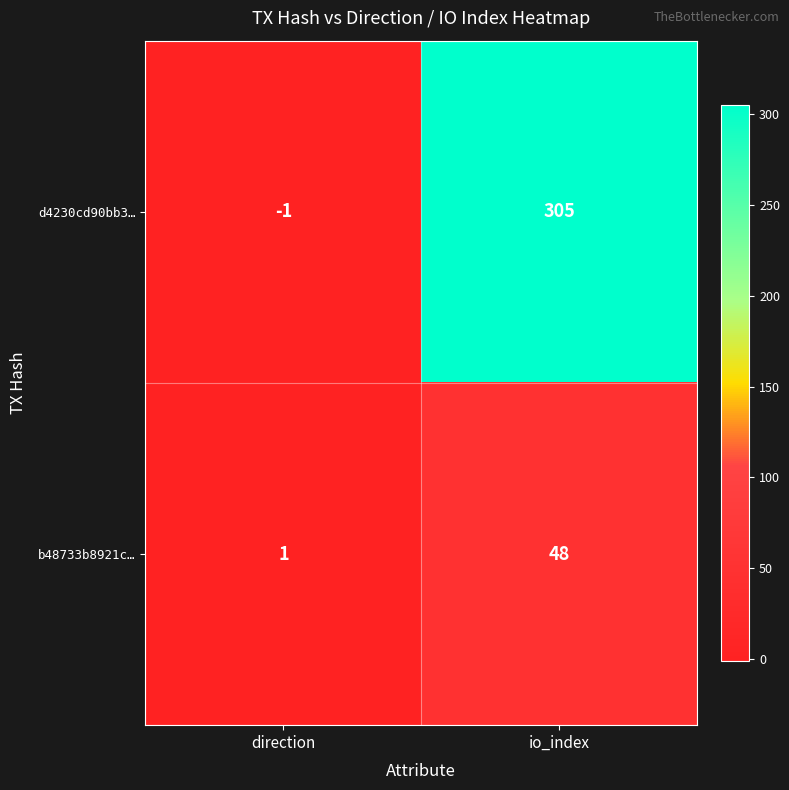

At which category is the sum across all series the highest?

io_index